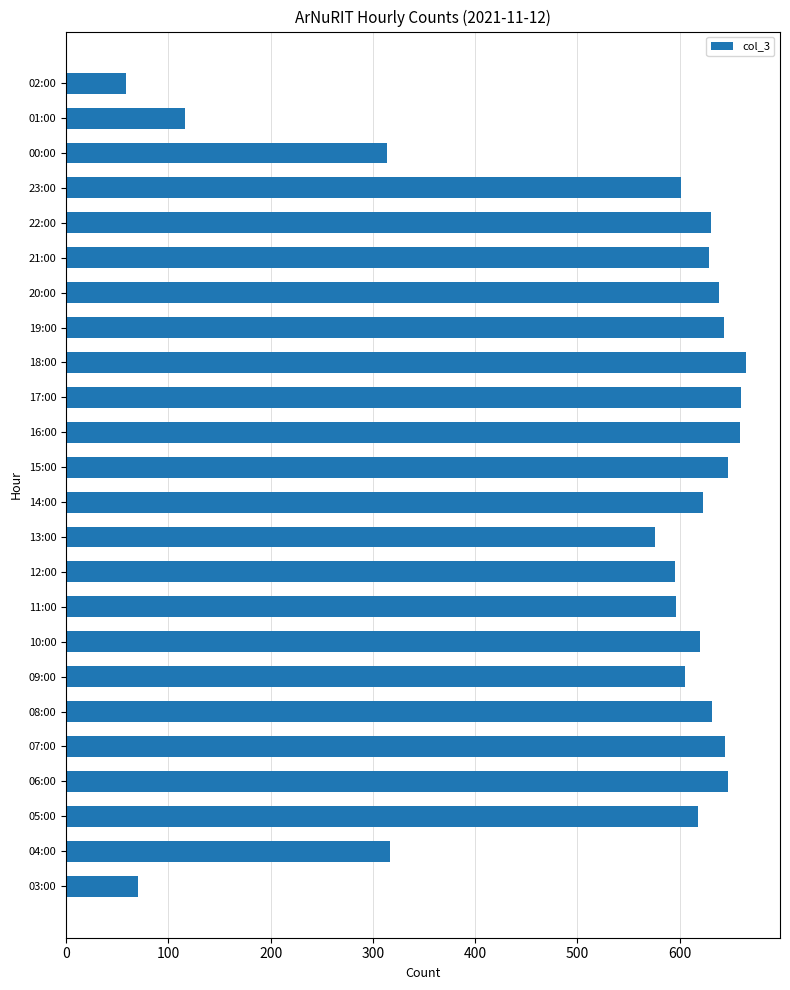

What is the average value?

534